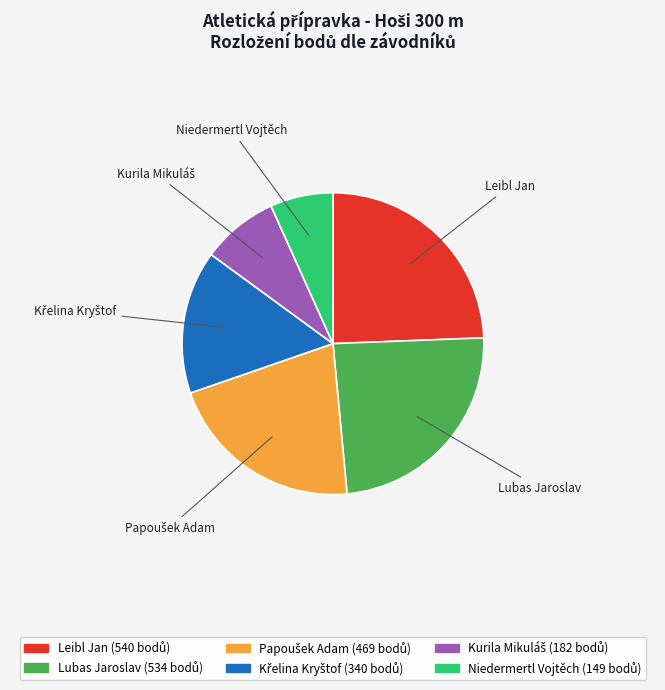

Is the sum of Lubas Jaroslav and Leibl Jan greater than half?

No